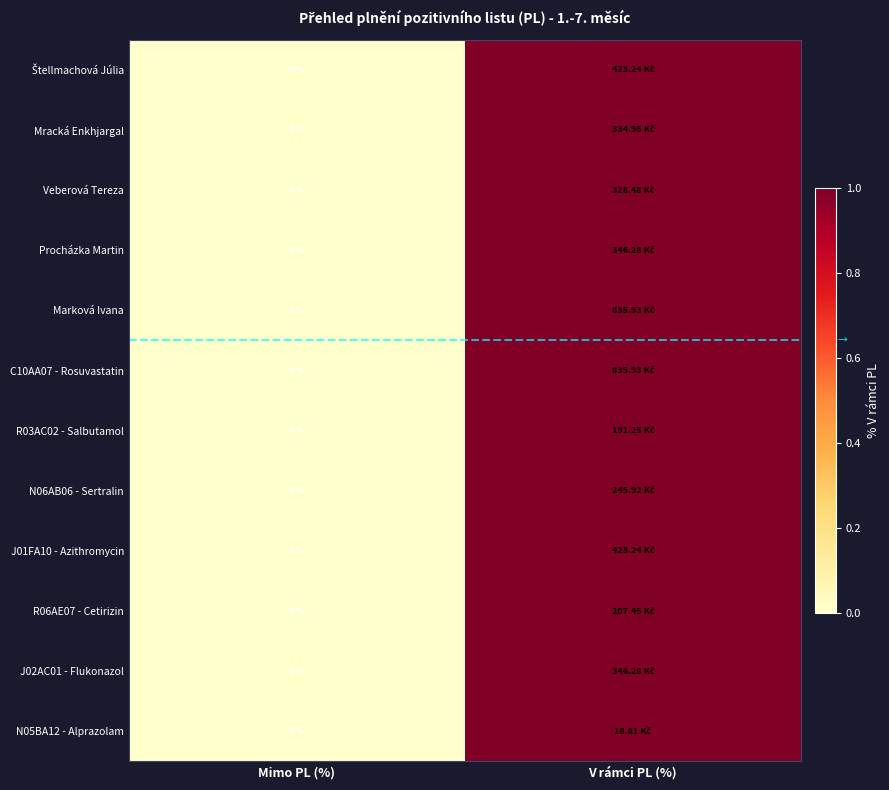

How many distinct data groups are displayed?

12